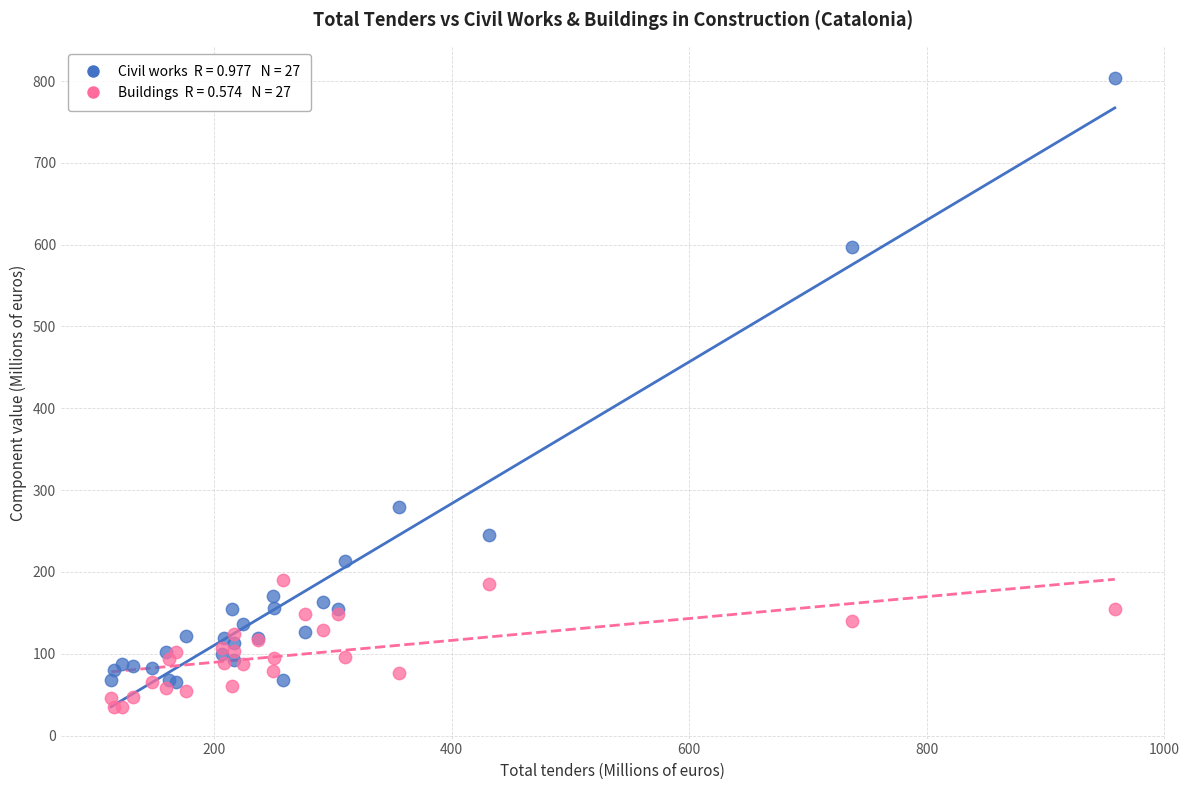

Across all series, what Y value is closest to 419?

279.2